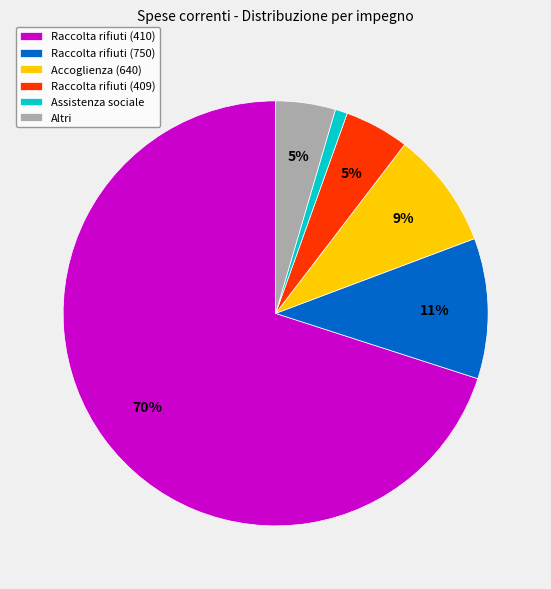

What is the largest slice in the pie chart?

Raccolta rifiuti (410)